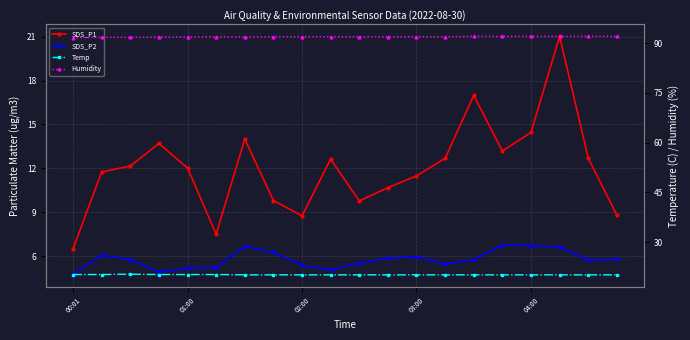

The value of Temp at 5 is 20.2. True or false?

True